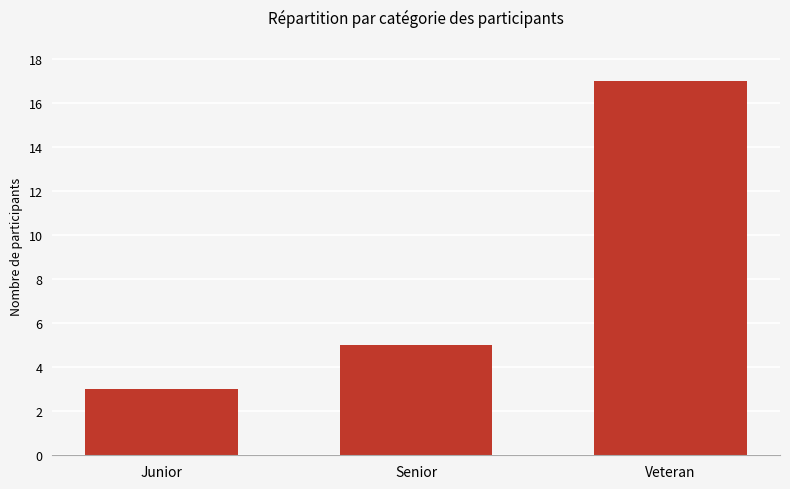

What is the change in value from Junior to Veteran?

+14